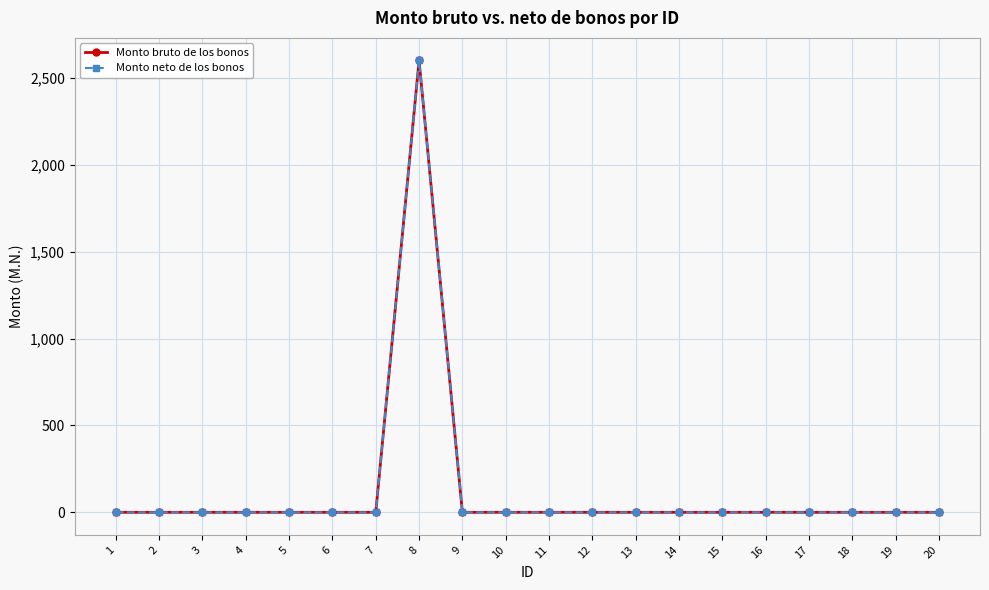

Does the chart have visible grid lines?

Yes